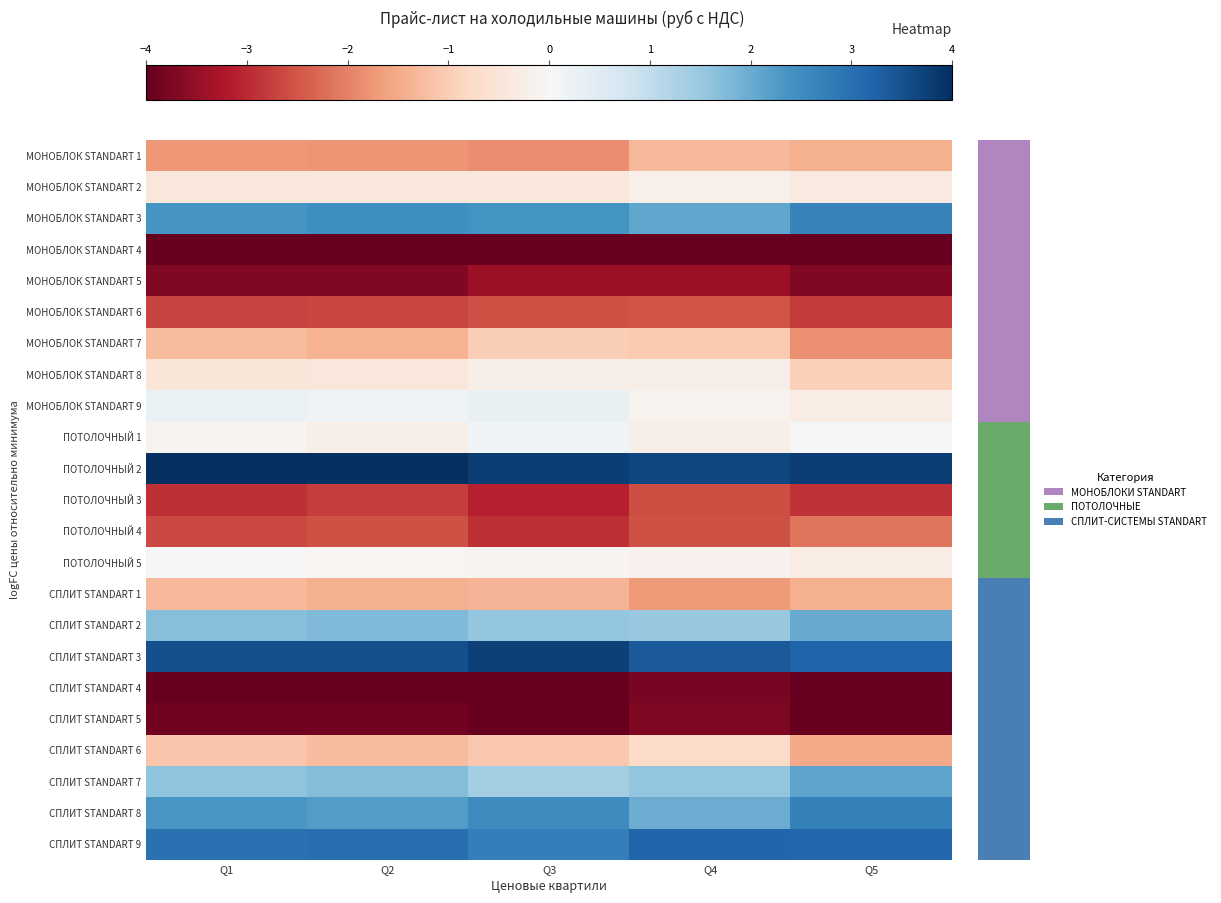

How many distinct data groups are displayed?

23